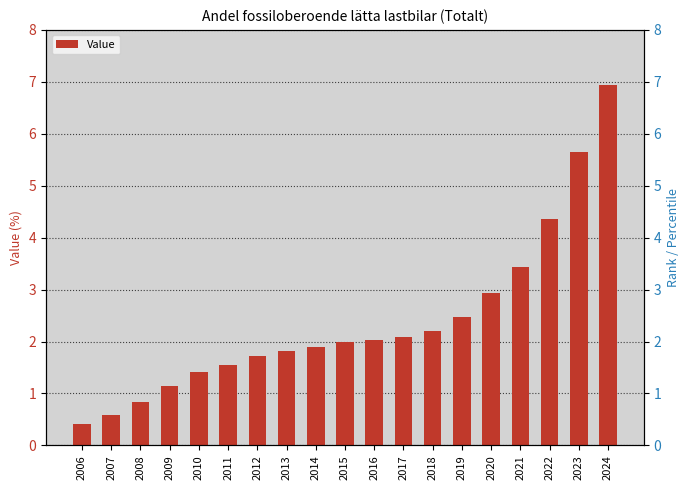

Rank the categories by value from lowest to highest.

2006, 2007, 2008, 2009, 2010, 2011, 2012, 2013, 2014, 2015, 2016, 2017, 2018, 2019, 2020, 2021, 2022, 2023, 2024